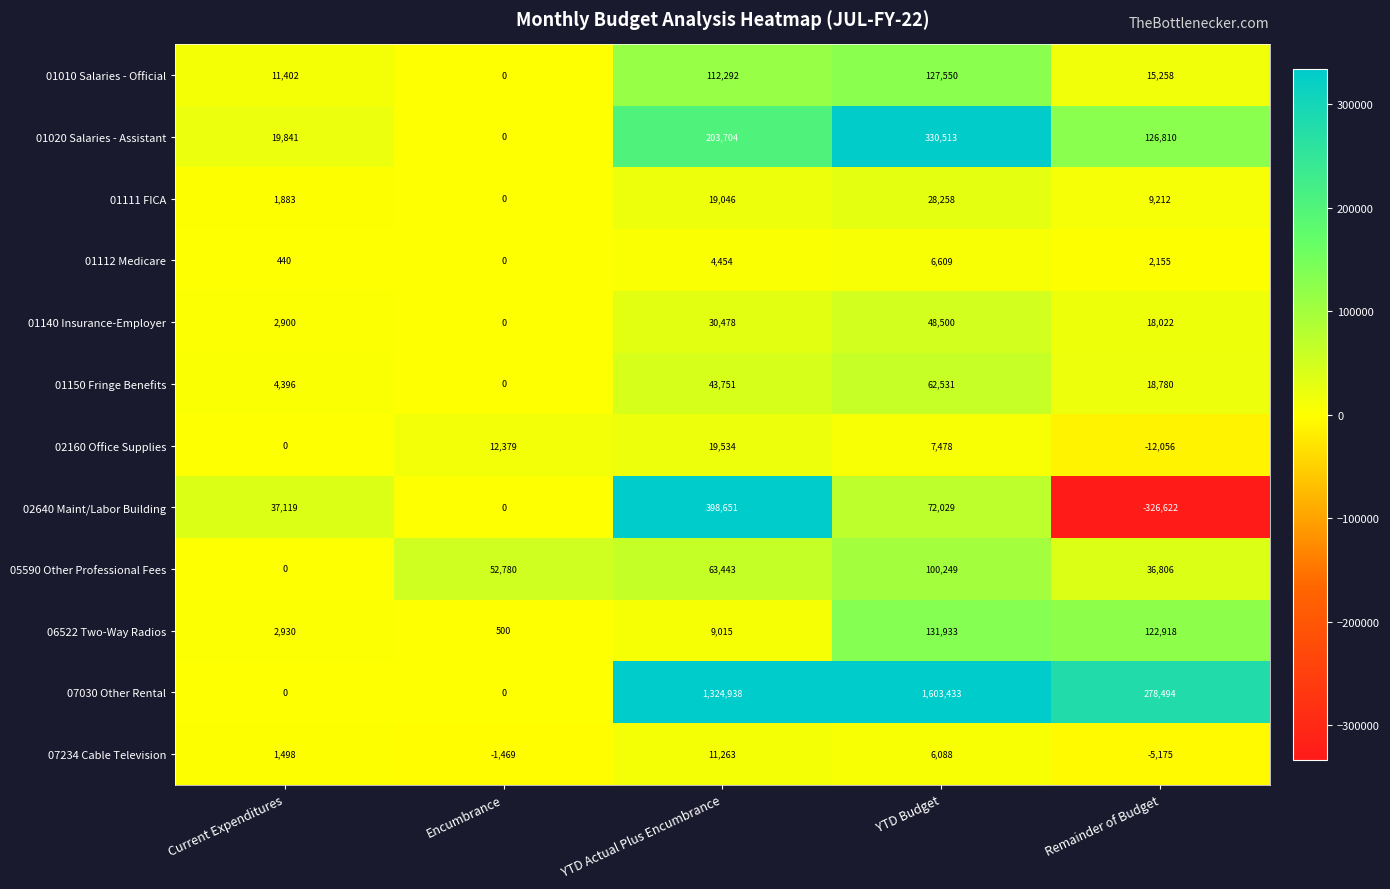

Count the number of data series in this chart.

12